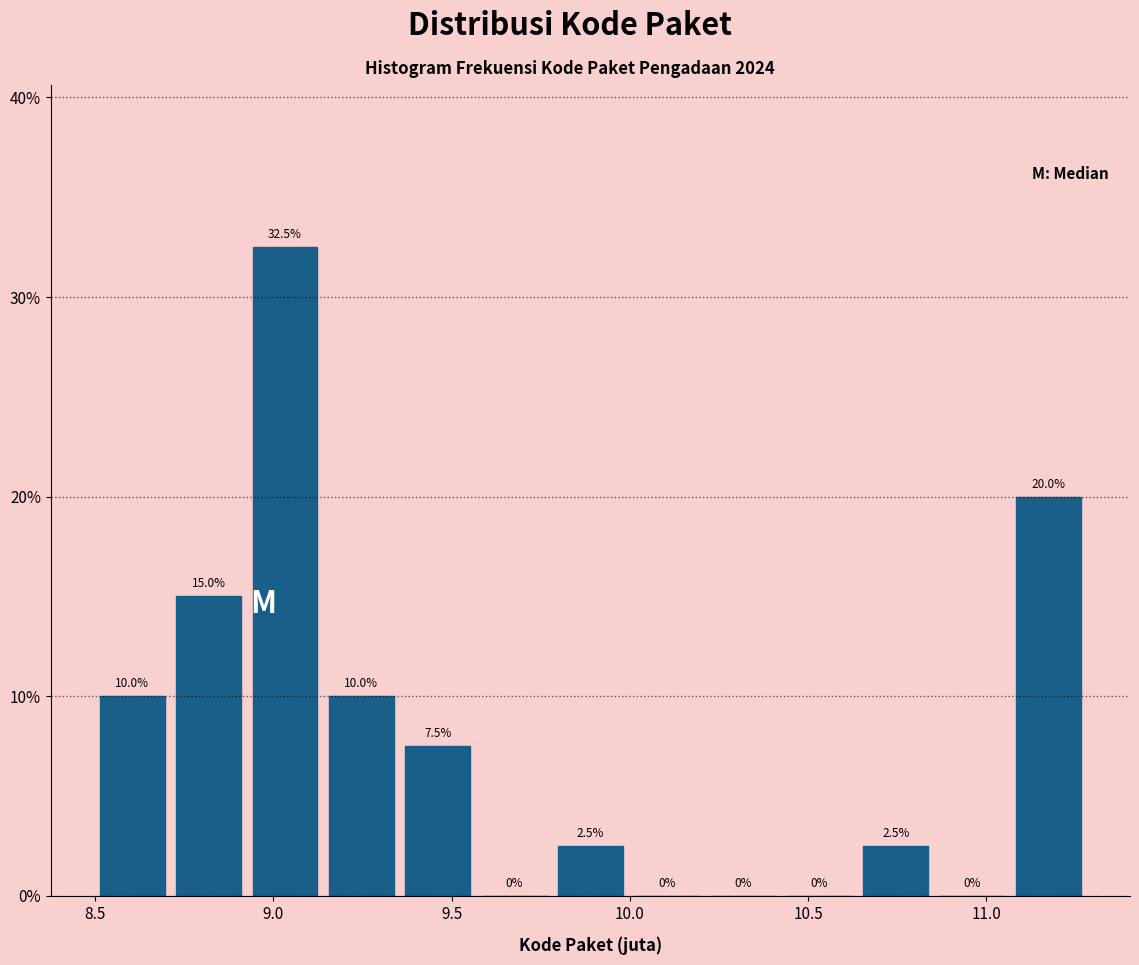

What is the height of the bar covering 8.95 to 9.15 on the x-axis? The bar edges are not printed on the chart, so give them approximately, as read against the axis.

32.5